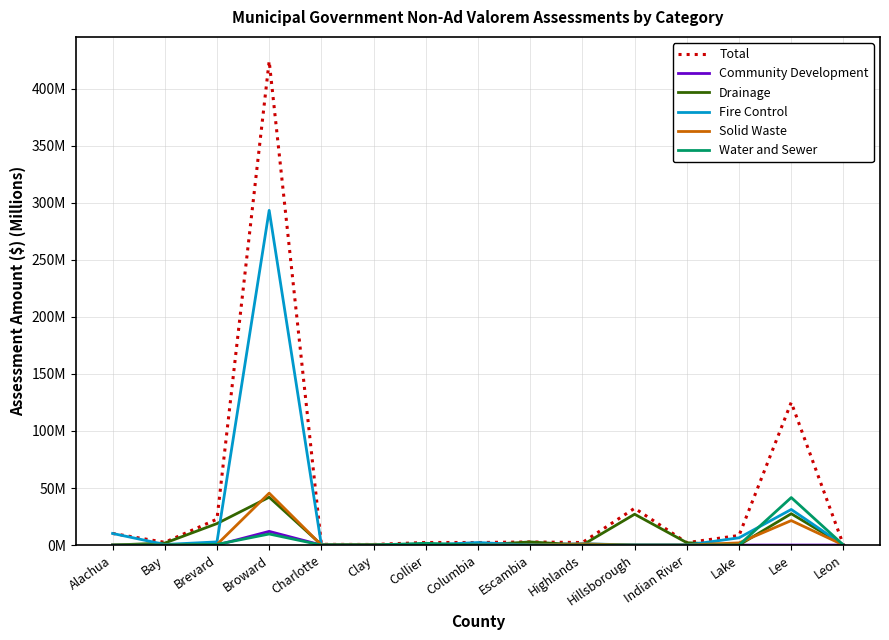

Is this an area chart (filled region under the line)?

No